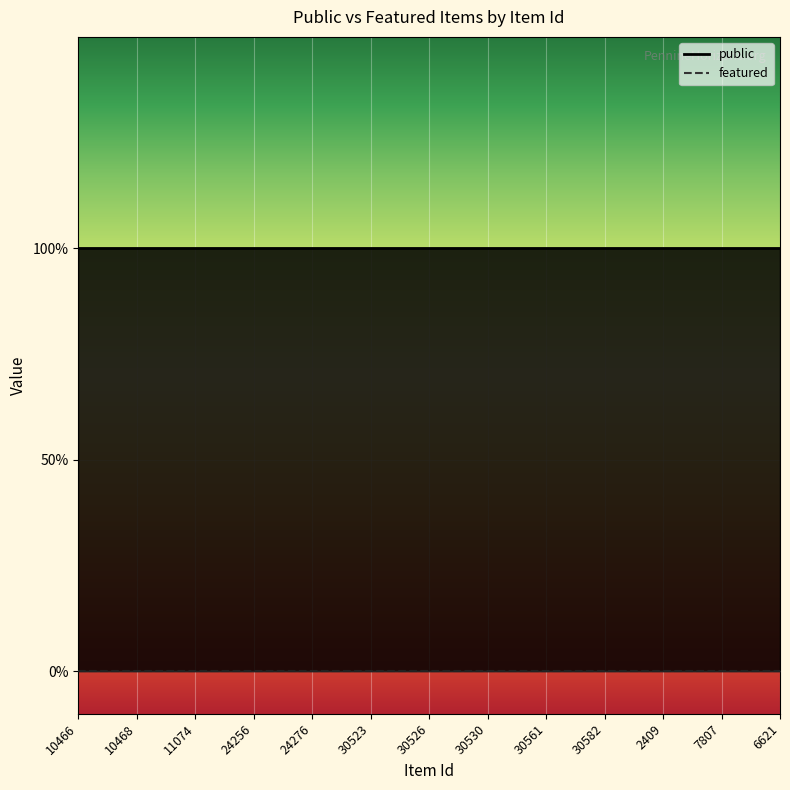

What is the greatest value displayed?

1